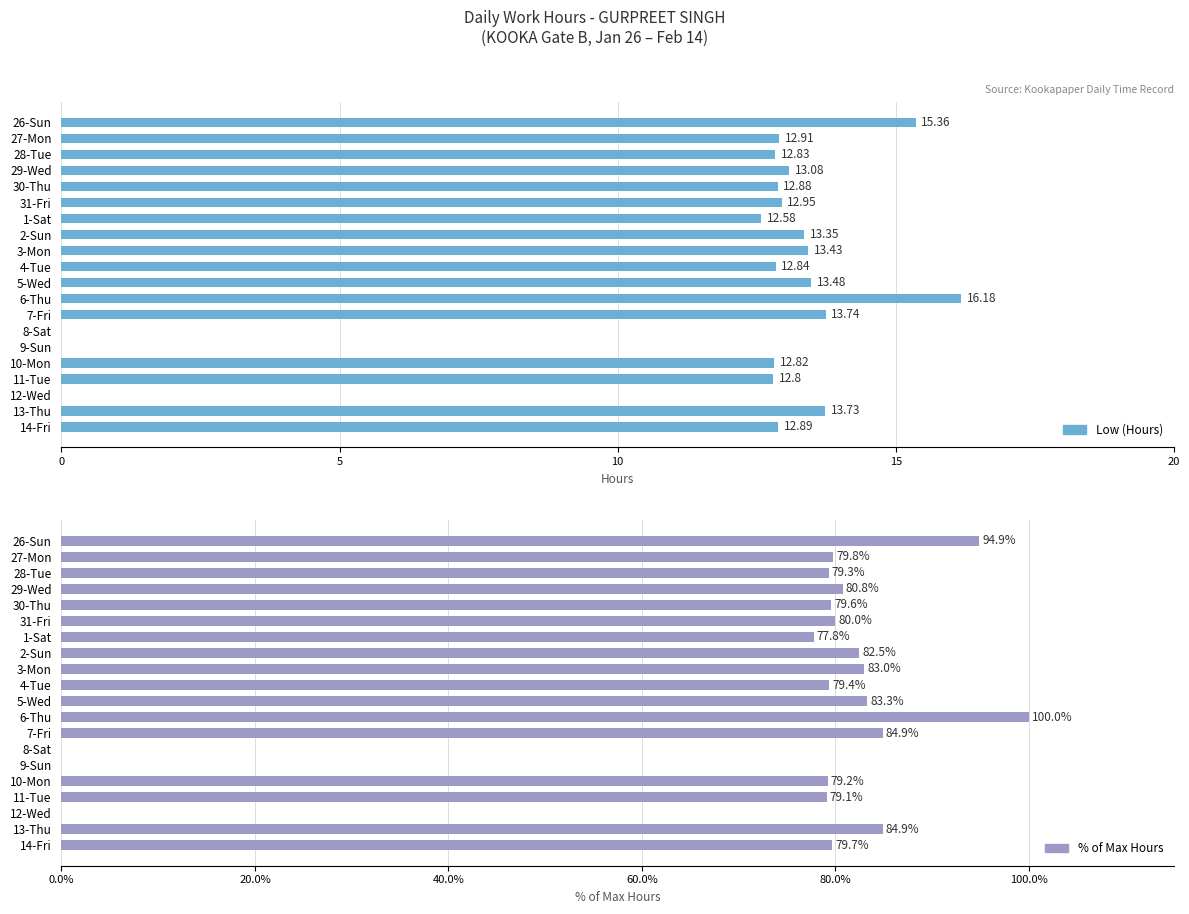

Are the bars horizontal?

Yes